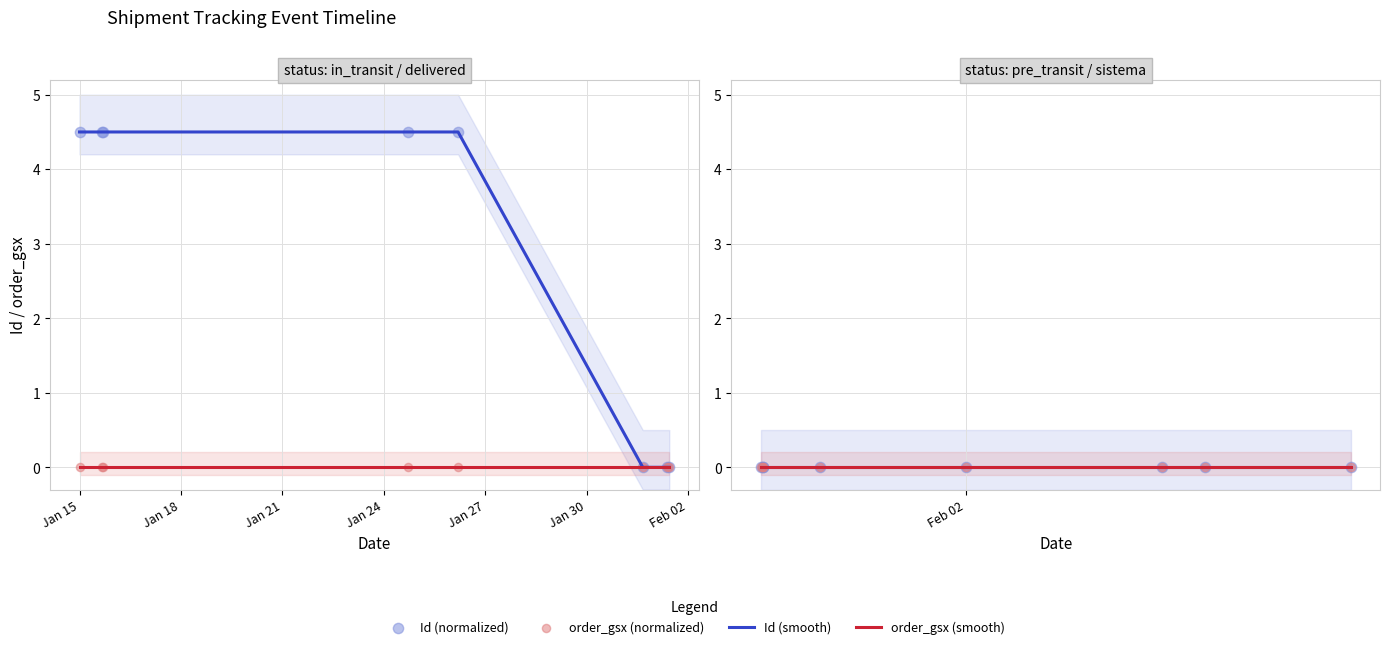

Which series has the widest spread of Y values?

Id (smooth)